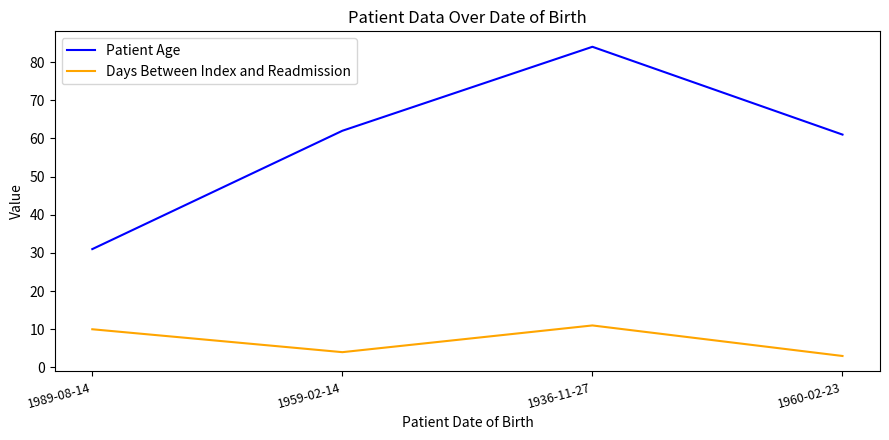

Is it true that Days Between Index and Readmission equals 11 at 1936-11-27?

True